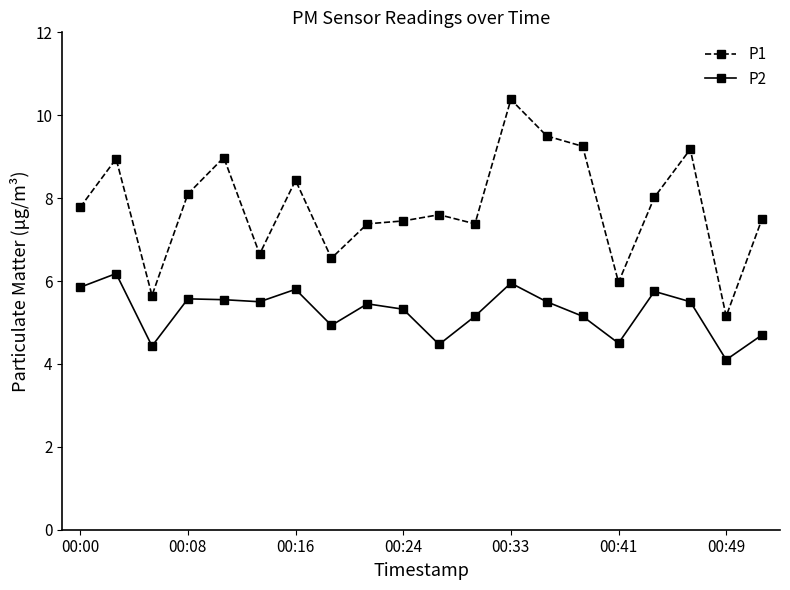

Does the chart display data point markers on the line(s)?

Yes